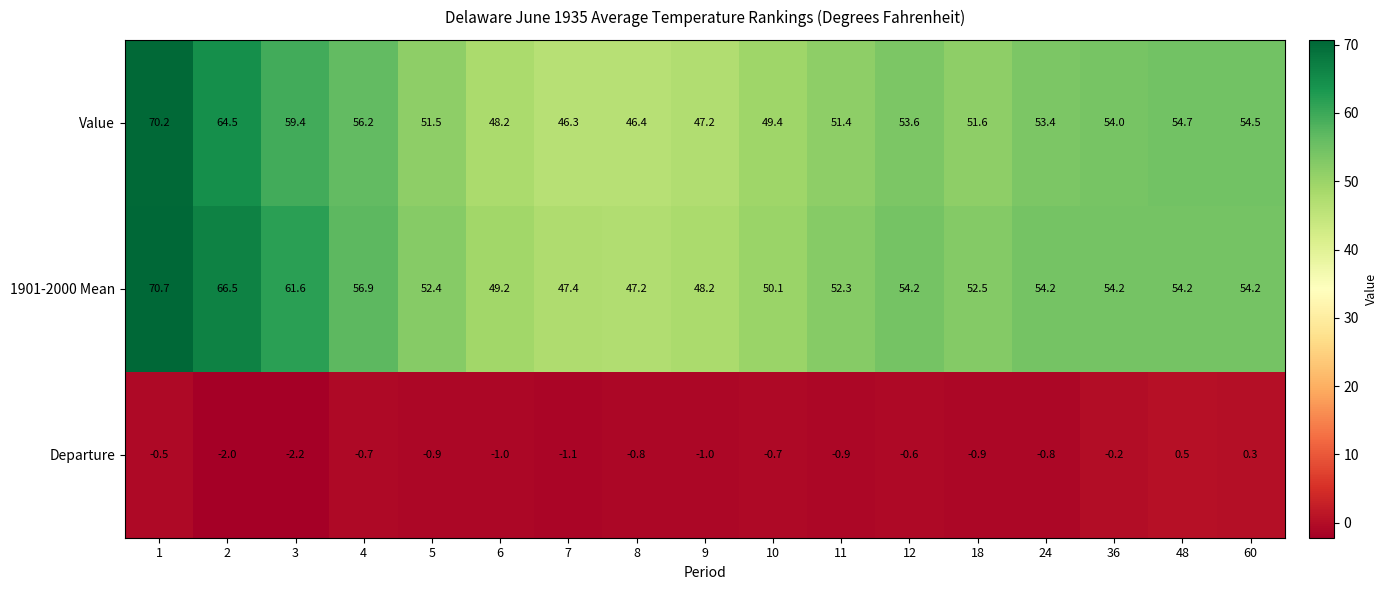

Which series has the largest range (max minus min)?

Value